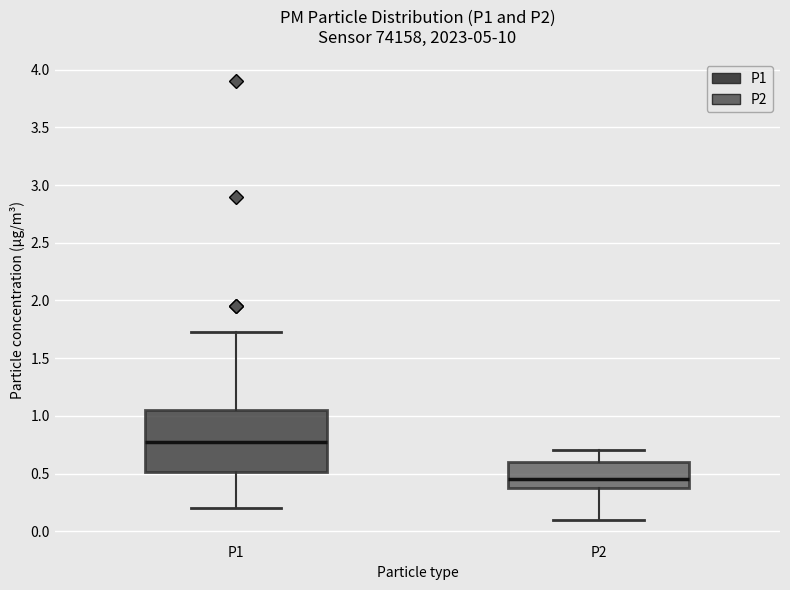

Comparing the boxes themselves (not the whiskers), which one is the tallest?

P1